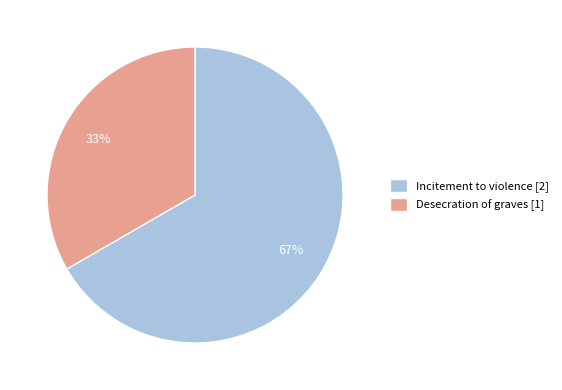

Which category has the biggest portion of the pie?

Incitement to violence